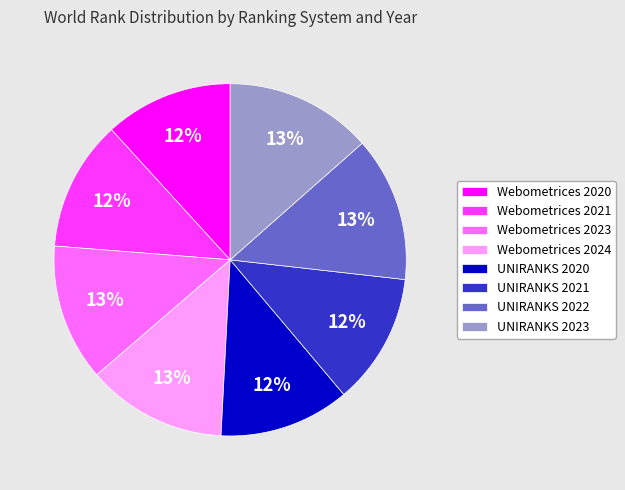

To the nearest percent, what portion does Webometrices 2021 represent?

12%